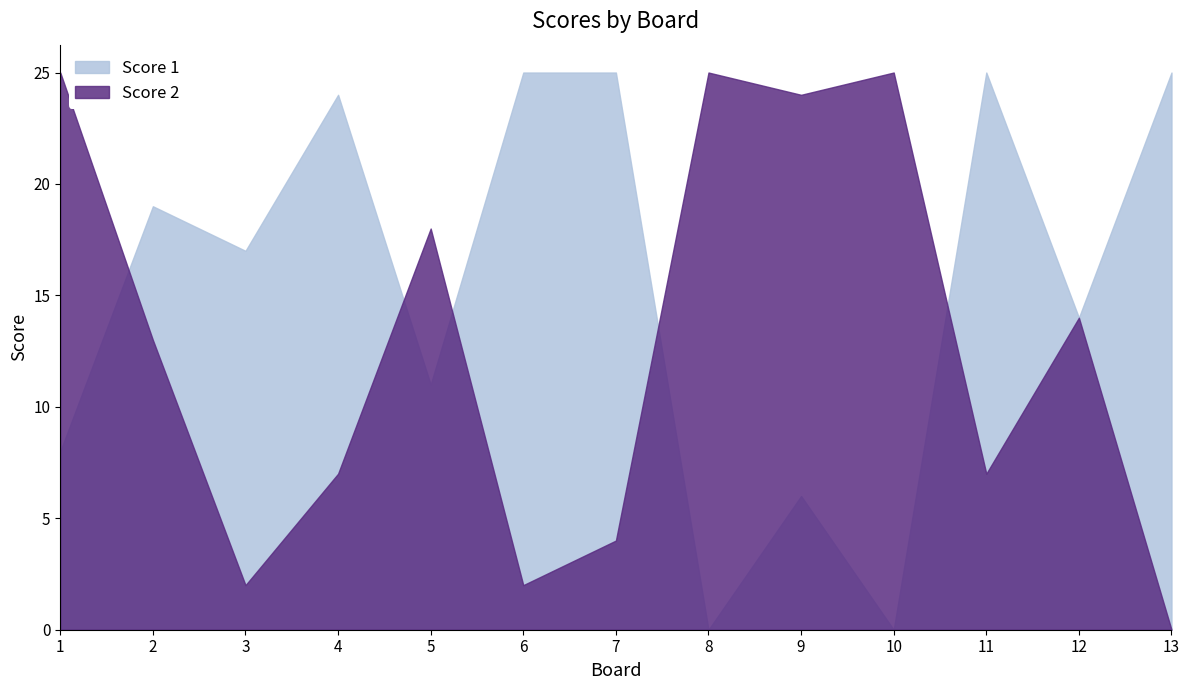

Reading left to right, list all the values displayed in this chart.

Score 1: 8	19	17	24	11	25	25	0	6	0	25	14	25
Score 2: 25	13	2	7	18	2	4	25	24	25	7	14	0